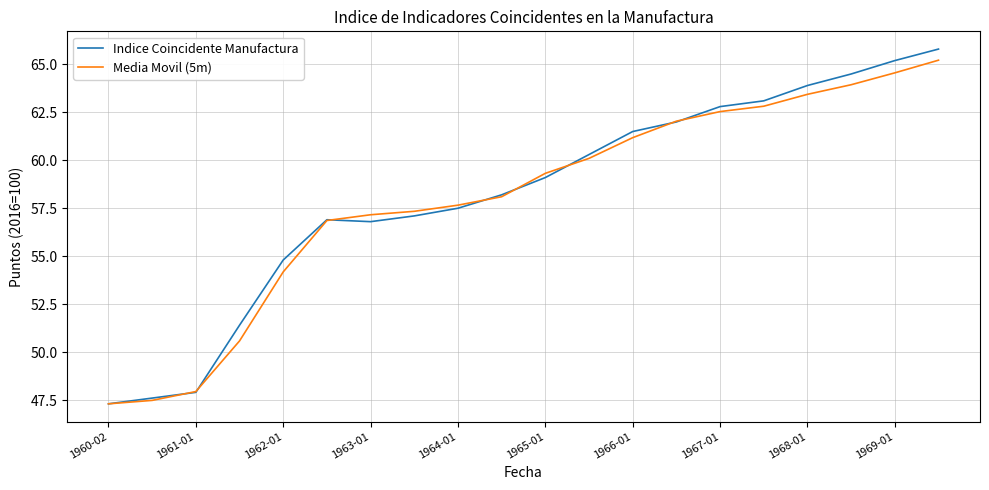

Reading left to right, what are all the values shown in this chart?

Indice Coincidente Manufactura: 47.3	47.6	47.9	51.4	54.8	56.9	56.8	57.1	57.5	58.2	59.1	60.3	61.5	62.0	62.8	63.1	63.9	64.5	65.2	65.8
Media Movil (5m): 47.3	47.5	47.9	50.6	54.2	56.9	57.2	57.3	57.7	58.1	59.3	60.1	61.2	62.0	62.5	62.8	63.4	63.9	64.6	65.2